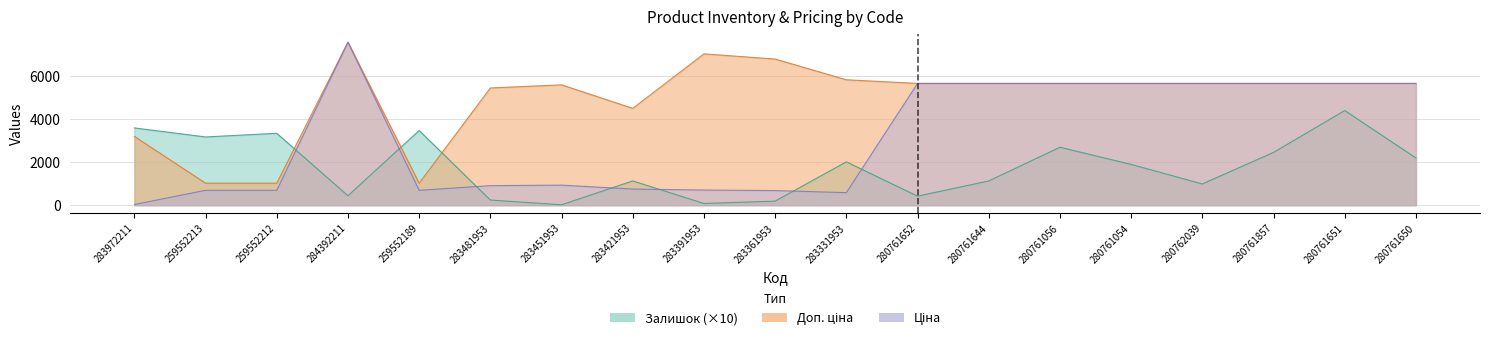

Which series changed the most between 283421953 and 280762039?

Ціна